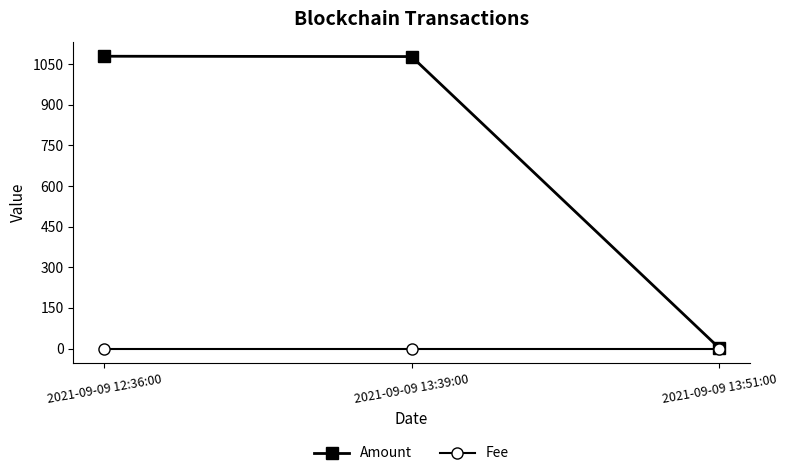

Is it true that Amount equals 1078.7 at 2021-09-09 12:36:00?

True